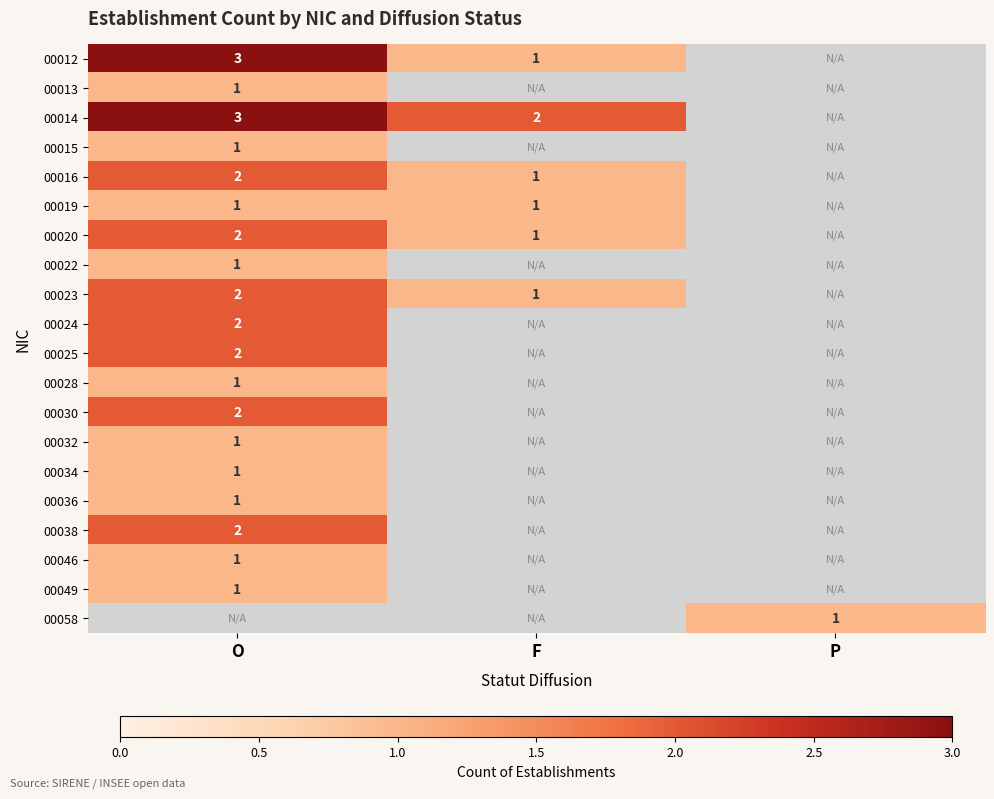

True or false: 00024 has a value of 4 at O.

False